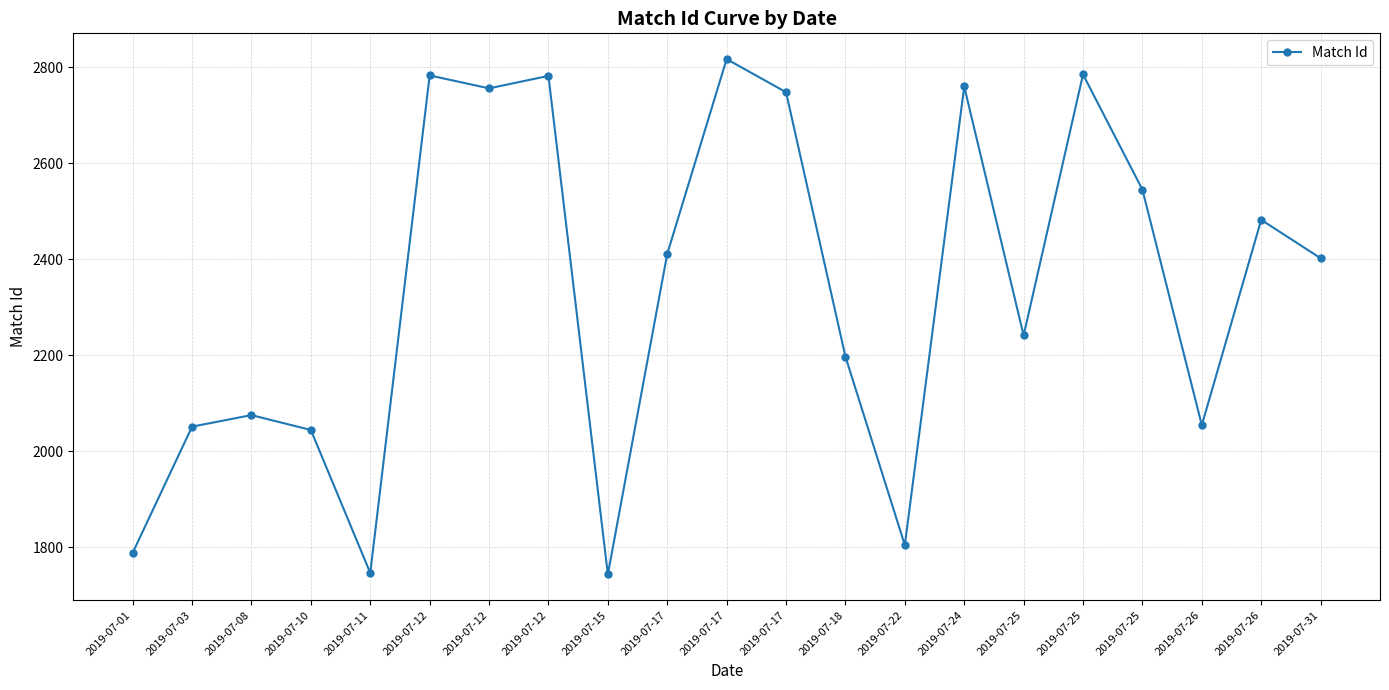

How many categories are shown in the chart?

21